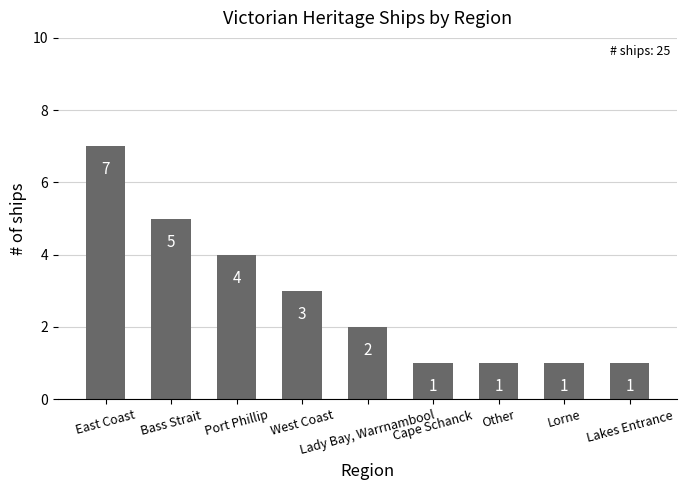

What is the value of the 7th bar from the left?

1